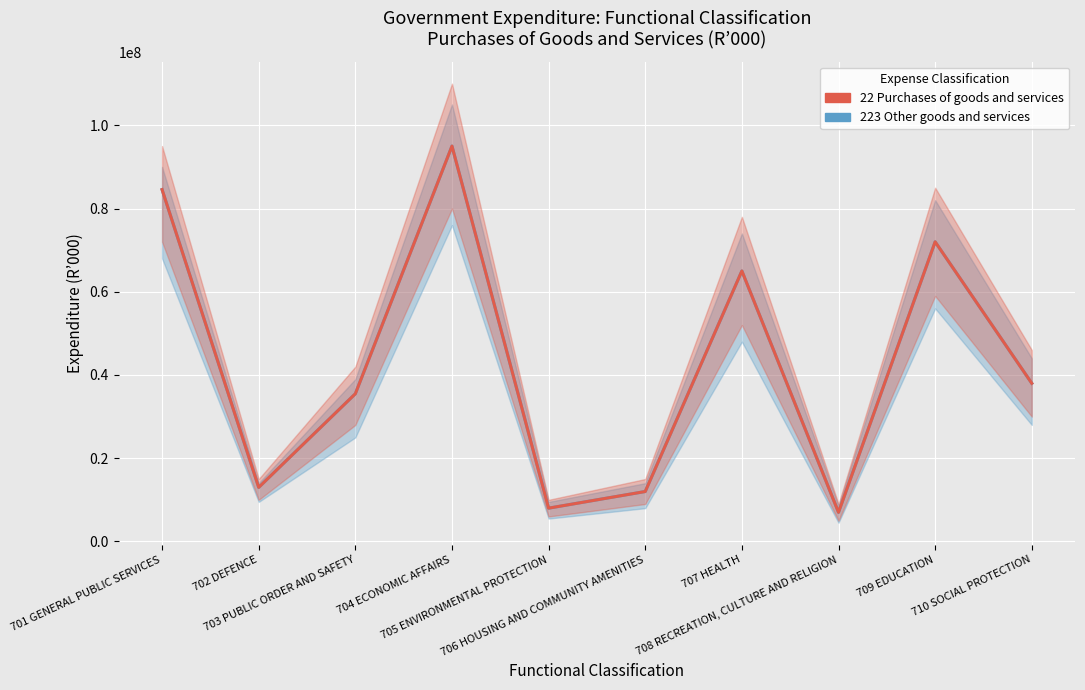

Reading left to right, what are all the values shown in this chart?

223 Other goods and services: 84546673	12993459	35485695	95000000	8000000	12000000	65000000	7000000	72000000	38000000
22 Purchases of goods and services: 84546673	12993459	35485695	95000000	8000000	12000000	65000000	7000000	72000000	38000000